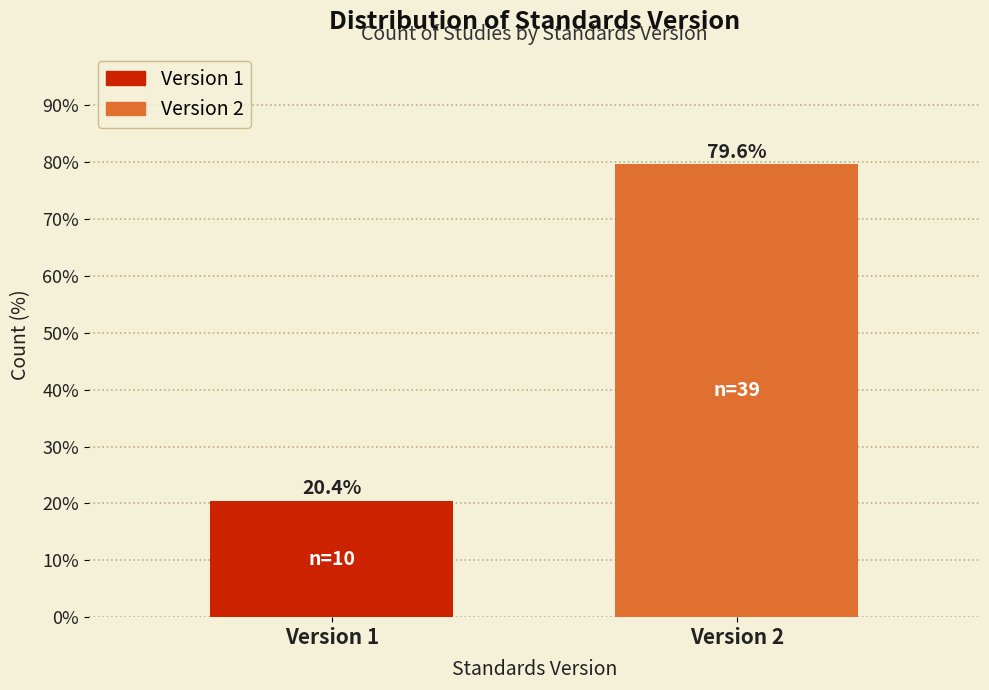

Reading left to right, extract all data points from this chart.

Version 1=20.4	Version 2=79.6